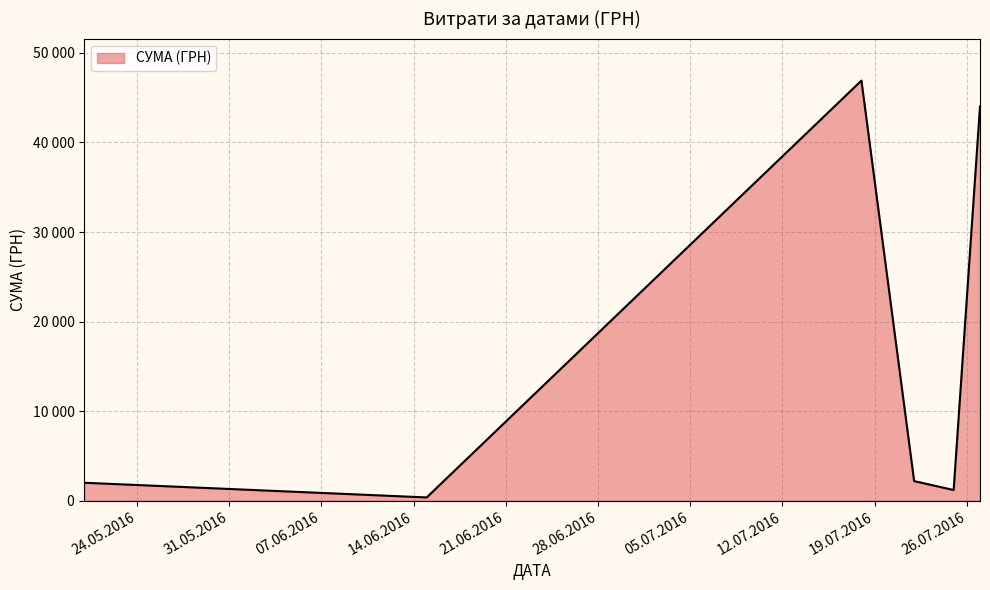

Does the chart display data point markers on the line(s)?

No